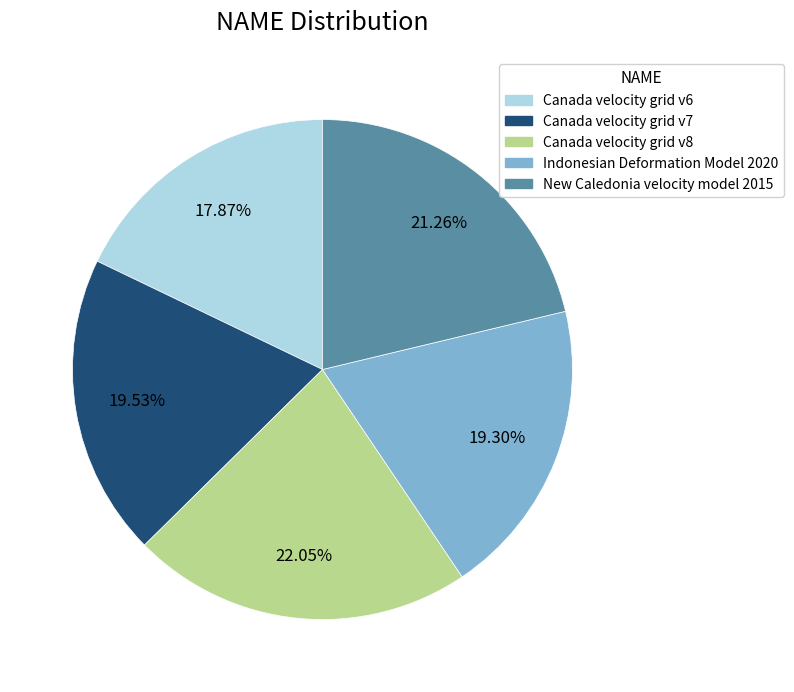

How much of the chart is everything except Canada velocity grid v7?

80.5%